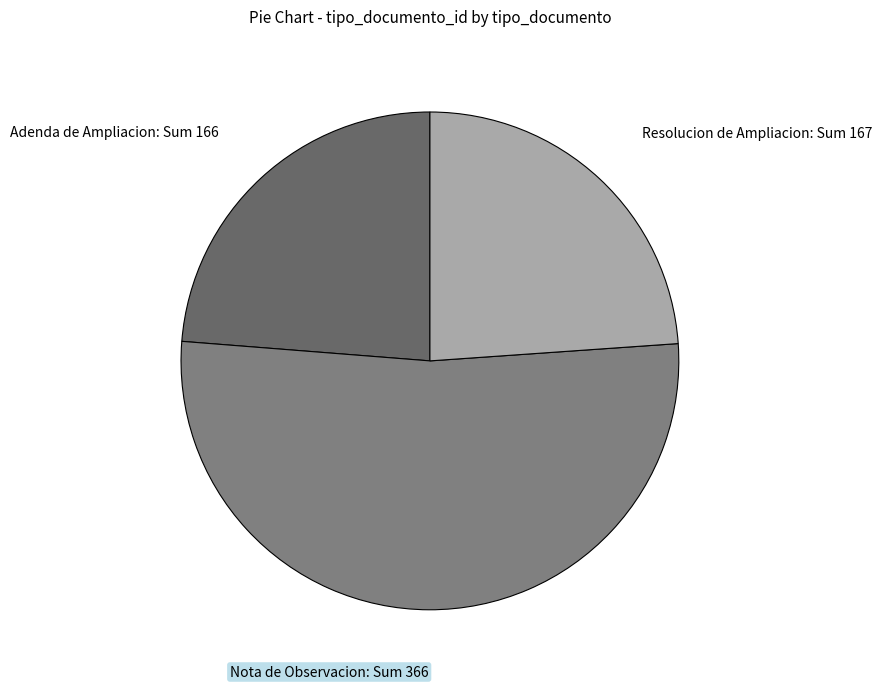

Is it true that Resolucion de Ampliacion: Sum 167 is 24% of the pie?

True